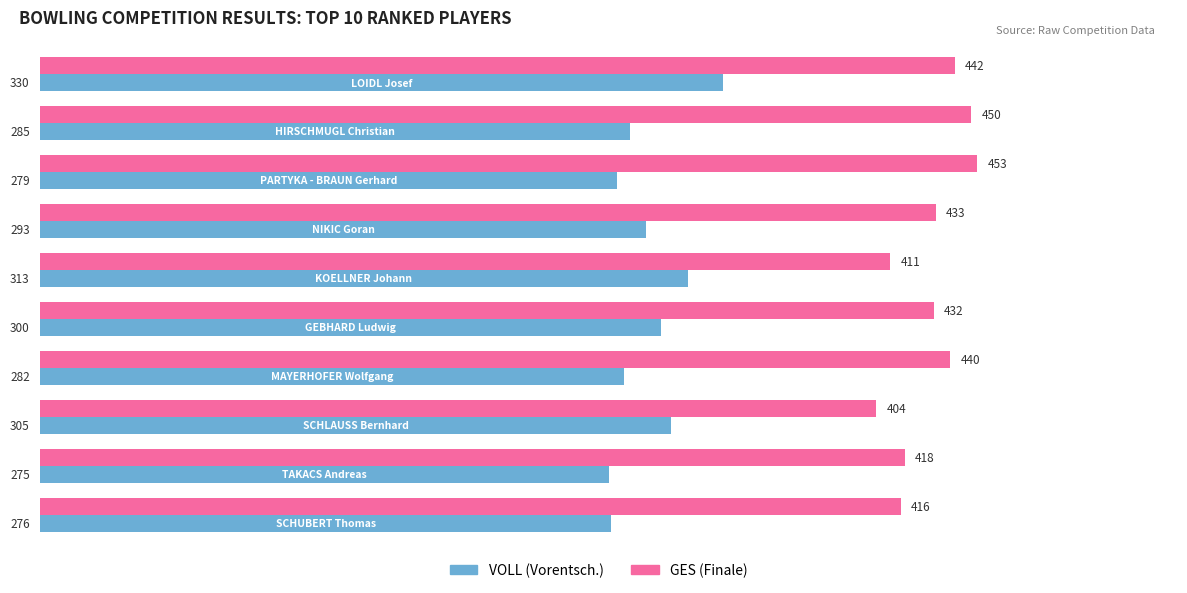

Rank the series by their maximum value, from highest to lowest.

GES (Finale), VOLL (Vorentsch.)